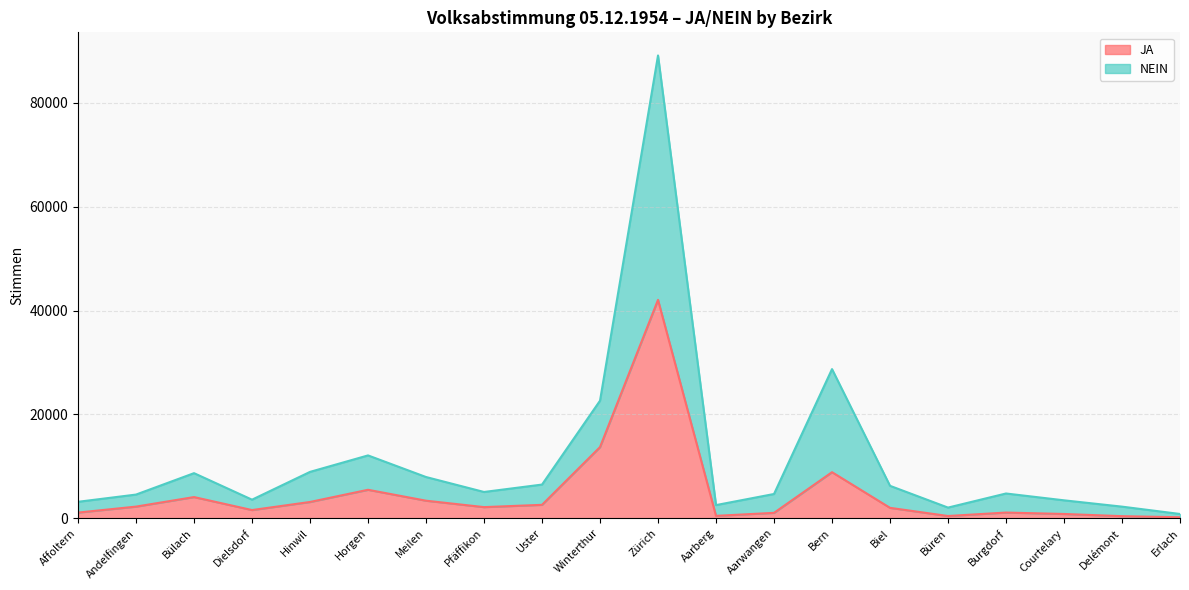

Reading left to right, transcribe all the data shown in this chart.

JA: Affoltern=1082	Andelfingen=2233	Bülach=4070	Dielsdorf=1567	Hinwil=3126	Horgen=5473	Meilen=3372	Pfäffikon=2134	Uster=2576	Winterthur=13704	Zürich=42069	Aarberg=451	Aarwangen=1029	Bern=8865	Biel=1995	Büren=422	Burgdorf=1087	Courtelary=813	Delémont=391	Erlach=182
NEIN: Affoltern=3159	Andelfingen=4553	Bülach=8678	Dielsdorf=3569	Hinwil=8924	Horgen=12097	Meilen=7934	Pfäffikon=5053	Uster=6480	Winterthur=22642	Zürich=89157	Aarberg=2525	Aarwangen=4665	Bern=28726	Biel=6238	Büren=2043	Burgdorf=4760	Courtelary=3445	Delémont=2227	Erlach=813